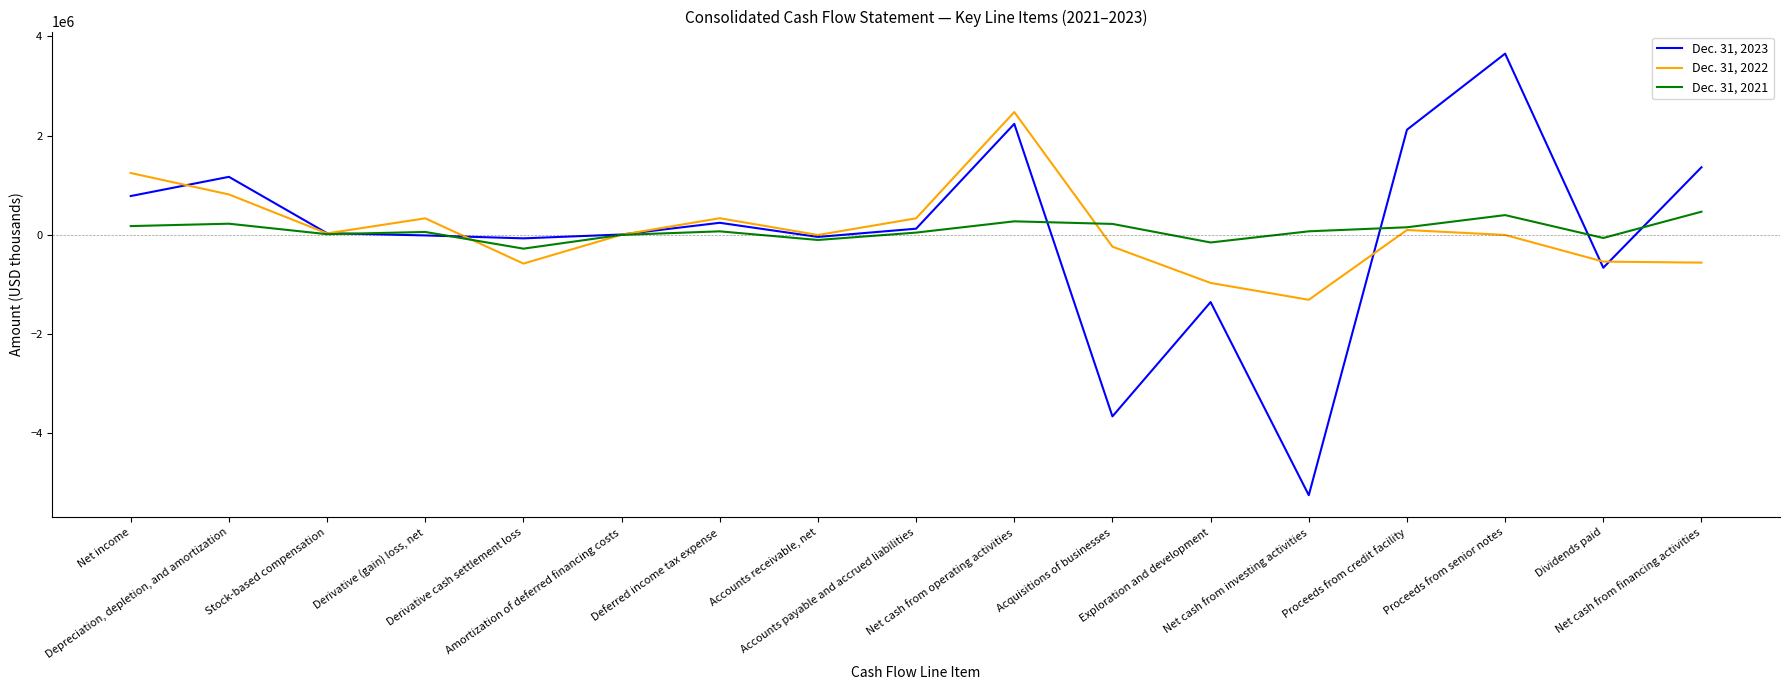

Rank the series by their maximum value, from highest to lowest.

Dec. 31, 2023, Dec. 31, 2022, Dec. 31, 2021